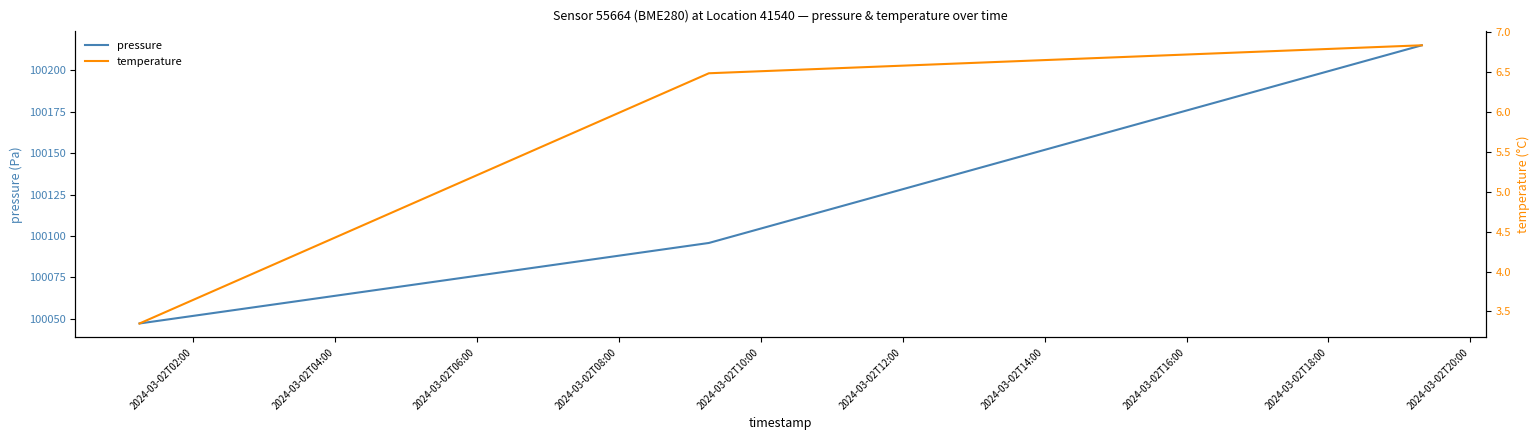

Between 2024-03-02T04:00 and 2024-03-02T06:00, which is larger?

2024-03-02T06:00